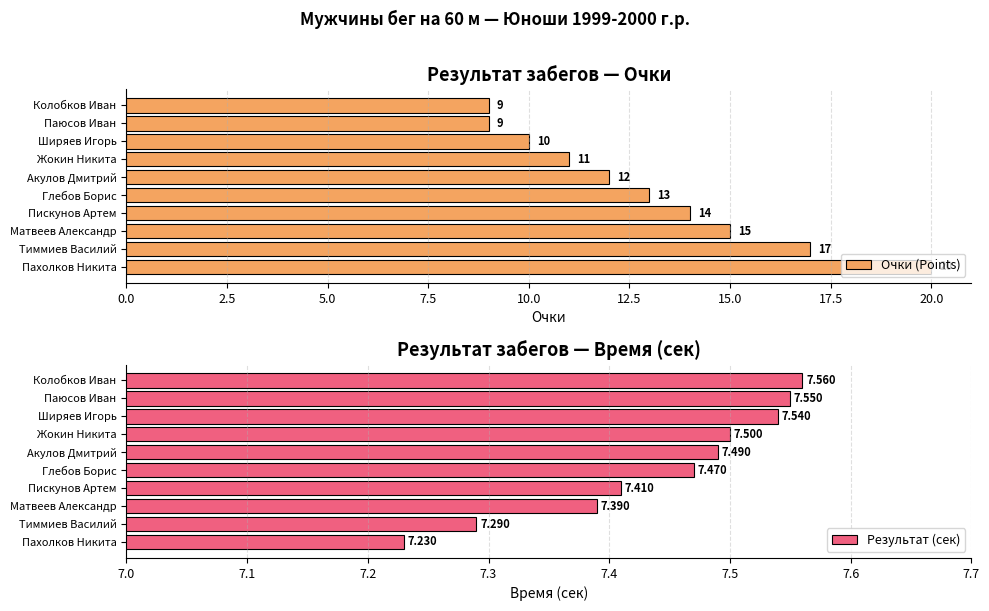

The Очки (Points) series shows 22.8 at 5.0. True or false?

False